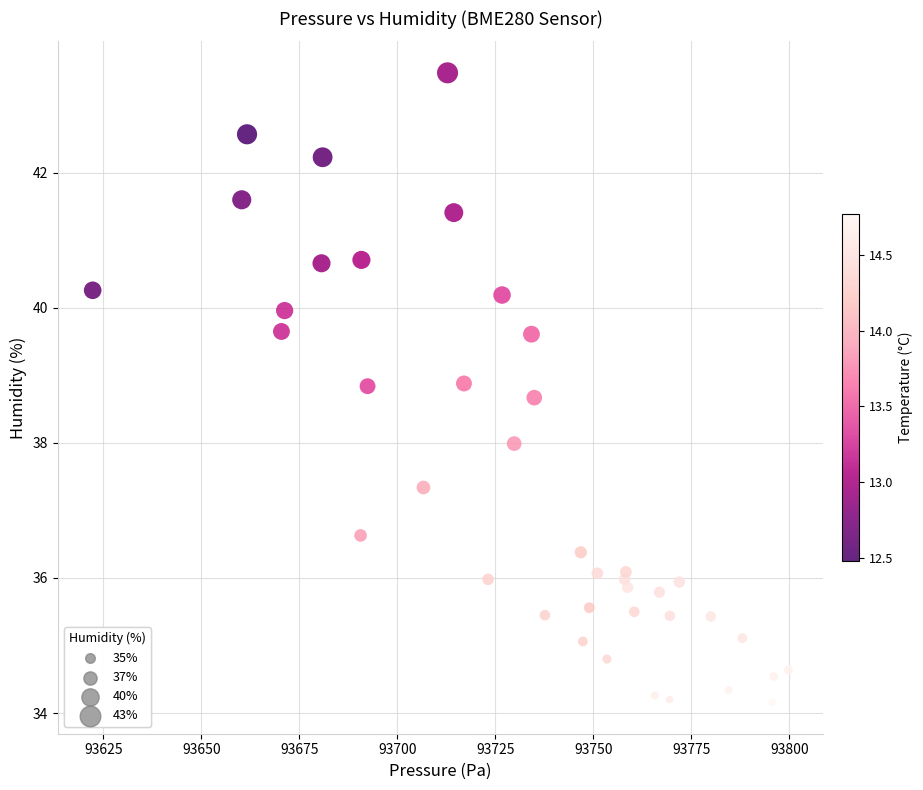

What is the range of X values (max minus min)?

177.5